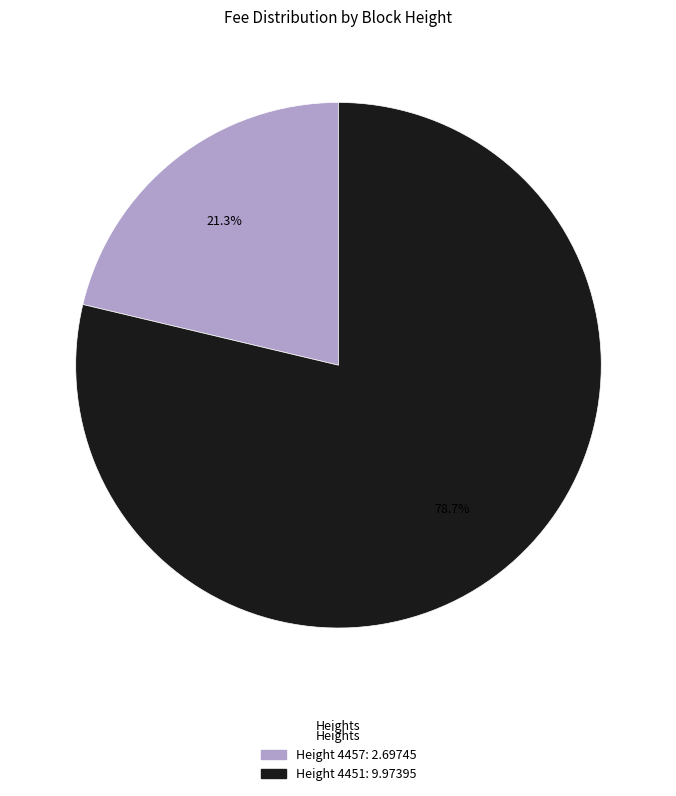

How many slices are in this pie chart?

2